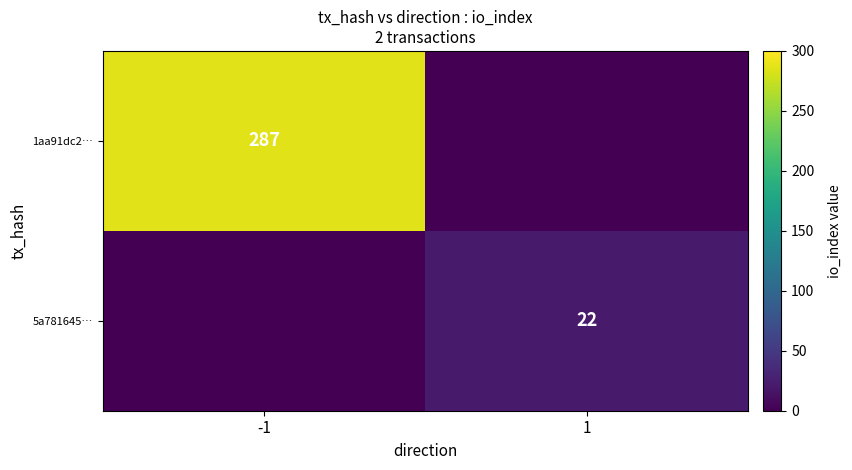

True or false: 1aa91dc2… has a value of 85 at -1.

False